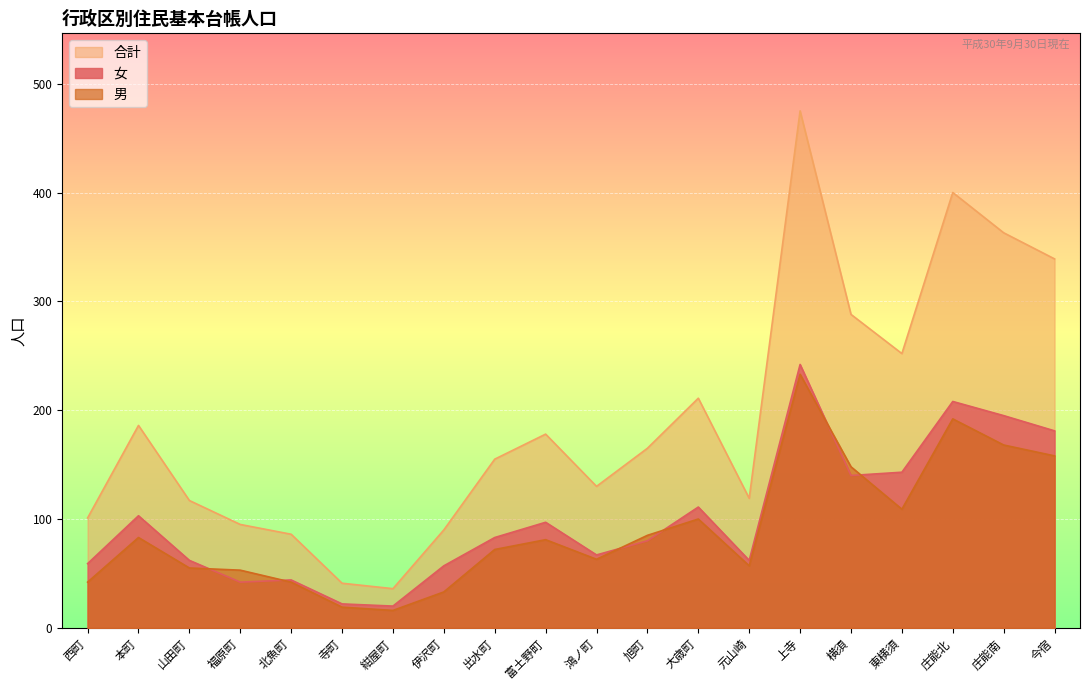

How many data points in 合計 are above 165?

9